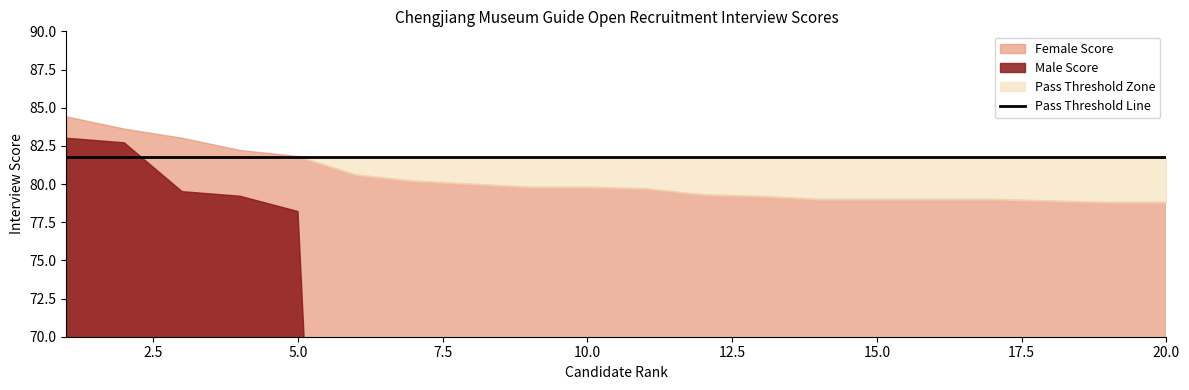

True or false: Pass Threshold has more than 1 interior local peaks.

False